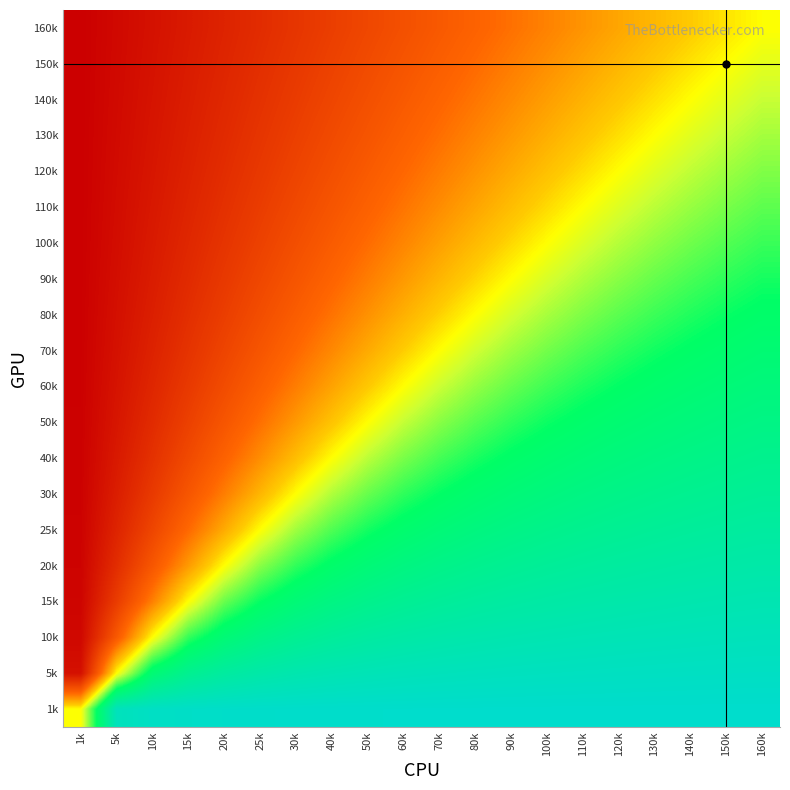

Reading left to right, transcribe all the data shown in this chart.

160k: 1k=-1.0	5k=-0.9	10k=-0.9	15k=-0.8	20k=-0.8	25k=-0.7	30k=-0.7	40k=-0.6	50k=-0.6	60k=-0.5	70k=-0.5	80k=-0.4	90k=-0.4	100k=-0.3	110k=-0.3	120k=-0.2	130k=-0.2	140k=-0.1	150k=-0.1	160k=0.0
150k: 1k=-1.0	5k=-0.9	10k=-0.9	15k=-0.8	20k=-0.8	25k=-0.7	30k=-0.7	40k=-0.6	50k=-0.6	60k=-0.5	70k=-0.4	80k=-0.4	90k=-0.3	100k=-0.3	110k=-0.2	120k=-0.2	130k=-0.1	140k=-0.1	150k=0.0	160k=0.1
140k: 1k=-1.0	5k=-0.9	10k=-0.9	15k=-0.8	20k=-0.8	25k=-0.7	30k=-0.6	40k=-0.6	50k=-0.5	60k=-0.5	70k=-0.4	80k=-0.4	90k=-0.3	100k=-0.2	110k=-0.2	120k=-0.1	130k=-0.1	140k=0.0	150k=0.1	160k=0.1
130k: 1k=-1.0	5k=-0.9	10k=-0.9	15k=-0.8	20k=-0.7	25k=-0.7	30k=-0.6	40k=-0.6	50k=-0.5	60k=-0.4	70k=-0.4	80k=-0.3	90k=-0.2	100k=-0.2	110k=-0.1	120k=-0.1	130k=0.0	140k=0.1	150k=0.1	160k=0.2
120k: 1k=-1.0	5k=-0.9	10k=-0.9	15k=-0.8	20k=-0.7	25k=-0.7	30k=-0.6	40k=-0.5	50k=-0.5	60k=-0.4	70k=-0.3	80k=-0.3	90k=-0.2	100k=-0.1	110k=-0.1	120k=0.0	130k=0.1	140k=0.1	150k=0.2	160k=0.2
110k: 1k=-1.0	5k=-0.9	10k=-0.8	15k=-0.8	20k=-0.7	25k=-0.6	30k=-0.6	40k=-0.5	50k=-0.4	60k=-0.4	70k=-0.3	80k=-0.2	90k=-0.1	100k=-0.1	110k=0.0	120k=0.1	130k=0.1	140k=0.2	150k=0.2	160k=0.3
100k: 1k=-1.0	5k=-0.9	10k=-0.8	15k=-0.8	20k=-0.7	25k=-0.6	30k=-0.5	40k=-0.5	50k=-0.4	60k=-0.3	70k=-0.2	80k=-0.2	90k=-0.1	100k=0.0	110k=0.1	120k=0.1	130k=0.2	140k=0.2	150k=0.3	160k=0.3
90k: 1k=-1.0	5k=-0.9	10k=-0.8	15k=-0.7	20k=-0.7	25k=-0.6	30k=-0.5	40k=-0.4	50k=-0.3	60k=-0.2	70k=-0.2	80k=-0.1	90k=0.0	100k=0.1	110k=0.1	120k=0.2	130k=0.2	140k=0.3	150k=0.3	160k=0.4
80k: 1k=-1.0	5k=-0.9	10k=-0.8	15k=-0.7	20k=-0.6	25k=-0.5	30k=-0.4	40k=-0.4	50k=-0.3	60k=-0.2	70k=-0.1	80k=0.0	90k=0.1	100k=0.2	110k=0.2	120k=0.3	130k=0.3	140k=0.4	150k=0.4	160k=0.4
70k: 1k=-1.0	5k=-0.9	10k=-0.8	15k=-0.7	20k=-0.6	25k=-0.5	30k=-0.4	40k=-0.3	50k=-0.2	60k=-0.1	70k=0.0	80k=0.1	90k=0.2	100k=0.2	110k=0.3	120k=0.3	130k=0.4	140k=0.4	150k=0.4	160k=0.5
60k: 1k=-1.0	5k=-0.9	10k=-0.8	15k=-0.7	20k=-0.5	25k=-0.4	30k=-0.3	40k=-0.2	50k=-0.1	60k=0.0	70k=0.1	80k=0.2	90k=0.2	100k=0.3	110k=0.4	120k=0.4	130k=0.4	140k=0.5	150k=0.5	160k=0.5
50k: 1k=-1.0	5k=-0.9	10k=-0.7	15k=-0.6	20k=-0.5	25k=-0.4	30k=-0.2	40k=-0.1	50k=0.0	60k=0.1	70k=0.2	80k=0.3	90k=0.3	100k=0.4	110k=0.4	120k=0.5	130k=0.5	140k=0.5	150k=0.6	160k=0.6
40k: 1k=-1.0	5k=-0.8	10k=-0.7	15k=-0.6	20k=-0.4	25k=-0.3	30k=-0.1	40k=0.0	50k=0.1	60k=0.2	70k=0.3	80k=0.4	90k=0.4	100k=0.5	110k=0.5	120k=0.5	130k=0.6	140k=0.6	150k=0.6	160k=0.6
30k: 1k=-1.0	5k=-0.8	10k=-0.7	15k=-0.5	20k=-0.3	25k=-0.2	30k=0.0	40k=0.1	50k=0.2	60k=0.3	70k=0.4	80k=0.4	90k=0.5	100k=0.5	110k=0.6	120k=0.6	130k=0.6	140k=0.6	150k=0.7	160k=0.7
25k: 1k=-1.0	5k=-0.8	10k=-0.6	15k=-0.4	20k=-0.2	25k=0.0	30k=0.2	40k=0.3	50k=0.4	60k=0.4	70k=0.5	80k=0.5	90k=0.6	100k=0.6	110k=0.6	120k=0.7	130k=0.7	140k=0.7	150k=0.7	160k=0.7
20k: 1k=-1.0	5k=-0.7	10k=-0.5	15k=-0.2	20k=0.0	25k=0.2	30k=0.3	40k=0.4	50k=0.5	60k=0.5	70k=0.6	80k=0.6	90k=0.7	100k=0.7	110k=0.7	120k=0.7	130k=0.7	140k=0.8	150k=0.8	160k=0.8
15k: 1k=-1.0	5k=-0.6	10k=-0.3	15k=0.0	20k=0.2	25k=0.4	30k=0.5	40k=0.6	50k=0.6	60k=0.7	70k=0.7	80k=0.7	90k=0.7	100k=0.8	110k=0.8	120k=0.8	130k=0.8	140k=0.8	150k=0.8	160k=0.8
10k: 1k=-0.9	5k=-0.5	10k=0.0	15k=0.3	20k=0.5	25k=0.6	30k=0.7	40k=0.7	50k=0.7	60k=0.8	70k=0.8	80k=0.8	90k=0.8	100k=0.8	110k=0.8	120k=0.9	130k=0.9	140k=0.9	150k=0.9	160k=0.9
5k: 1k=-0.9	5k=0.0	10k=0.5	15k=0.6	20k=0.7	25k=0.8	30k=0.8	40k=0.8	50k=0.9	60k=0.9	70k=0.9	80k=0.9	90k=0.9	100k=0.9	110k=0.9	120k=0.9	130k=0.9	140k=0.9	150k=0.9	160k=0.9
1k: 1k=0.0	5k=0.9	10k=0.9	15k=1.0	20k=1.0	25k=1.0	30k=1.0	40k=1.0	50k=1.0	60k=1.0	70k=1.0	80k=1.0	90k=1.0	100k=1.0	110k=1.0	120k=1.0	130k=1.0	140k=1.0	150k=1.0	160k=1.0